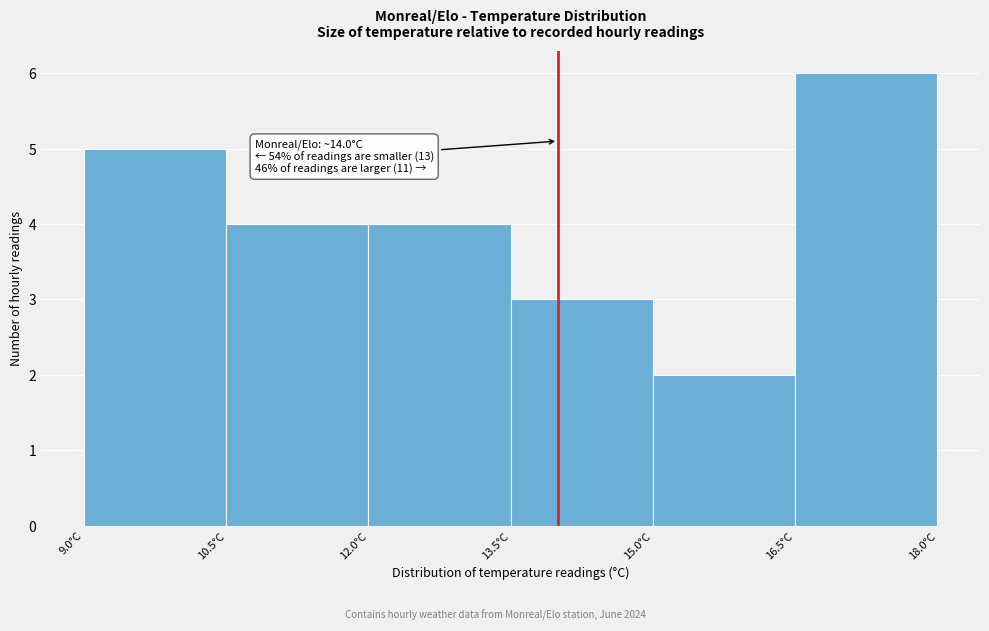

Which range on the x-axis has the tallest bar?

16.5 to 18.0